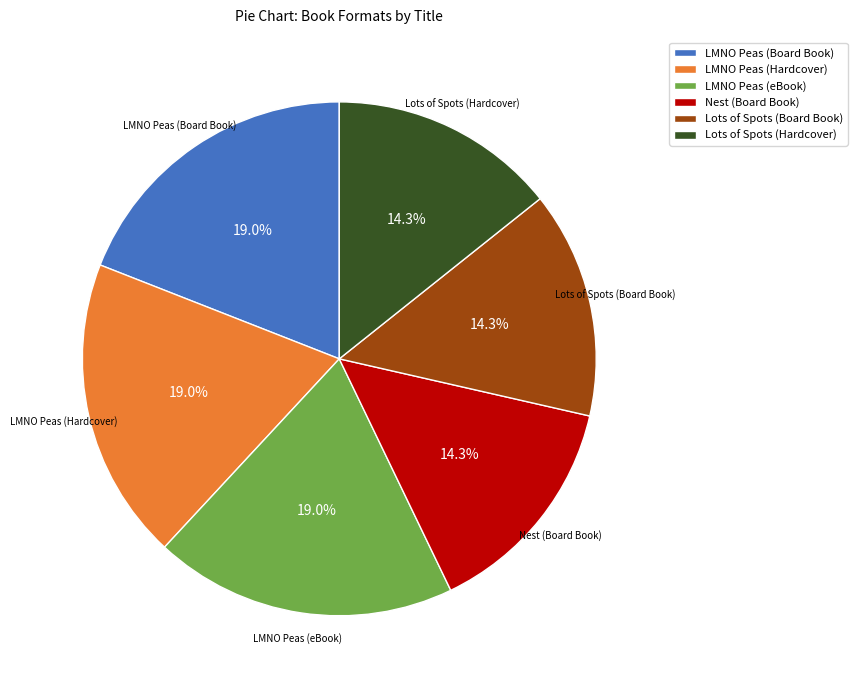

To the nearest percent, what percentage of the pie is Lots of Spots (Board Book)?

14%